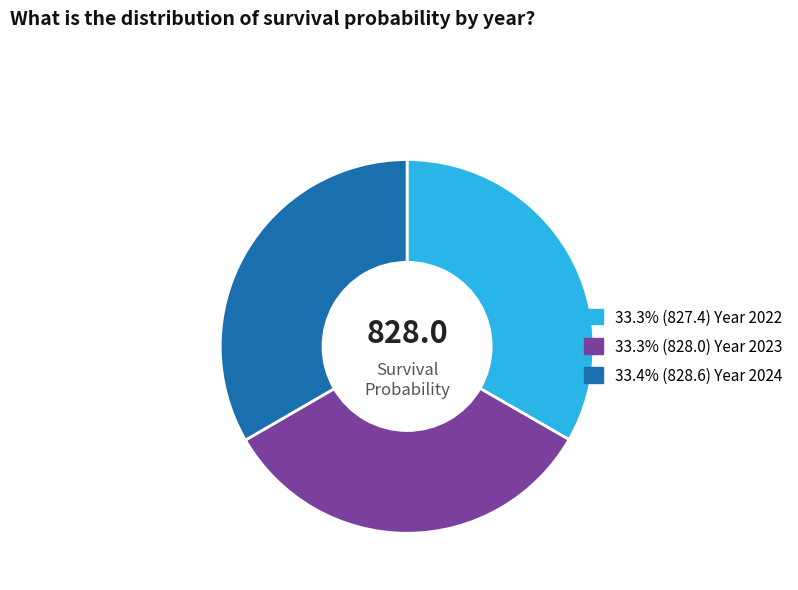

How many slices are in this pie chart?

3